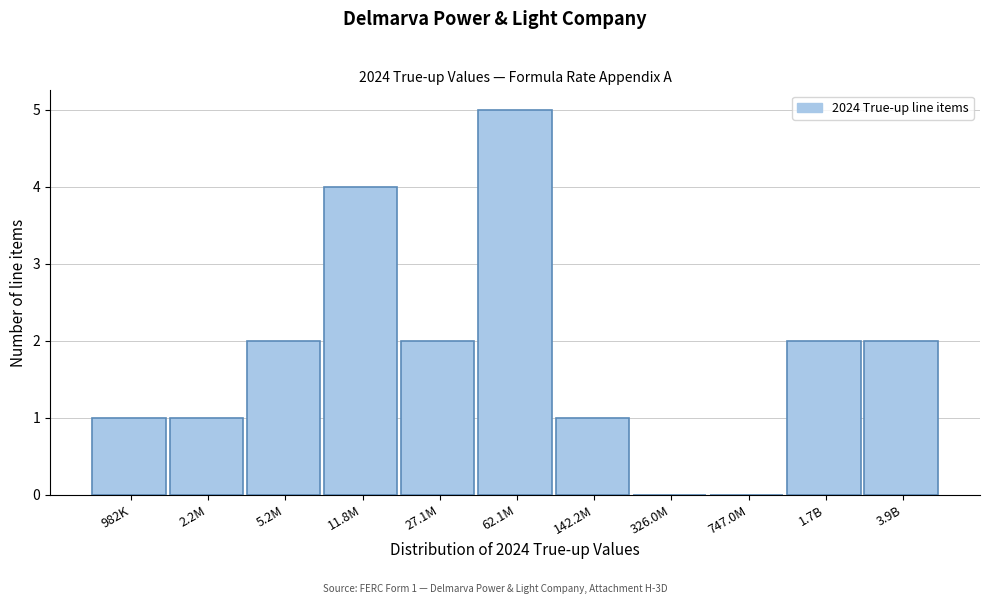

Reading left to right, transcribe all the data shown in this chart.

982K=1	2.2M=1	5.2M=2	11.8M=4	27.1M=2	62.1M=5	142.2M=1	326.0M=0	747.0M=0	1.7B=2	3.9B=2